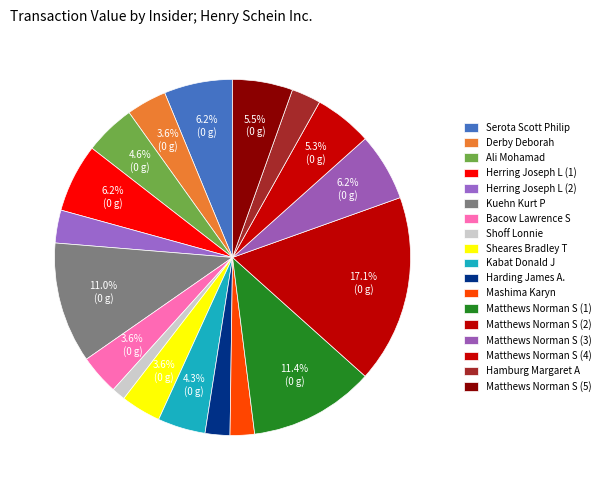

How many slices are in this pie chart?

18